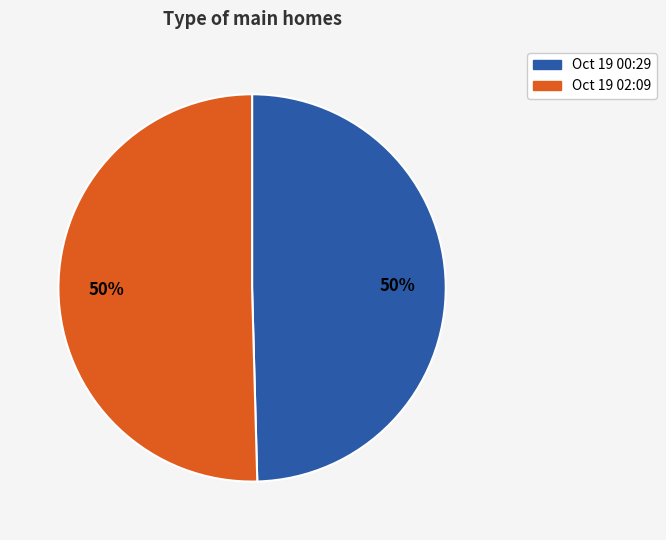

How many segments does this pie chart have?

2